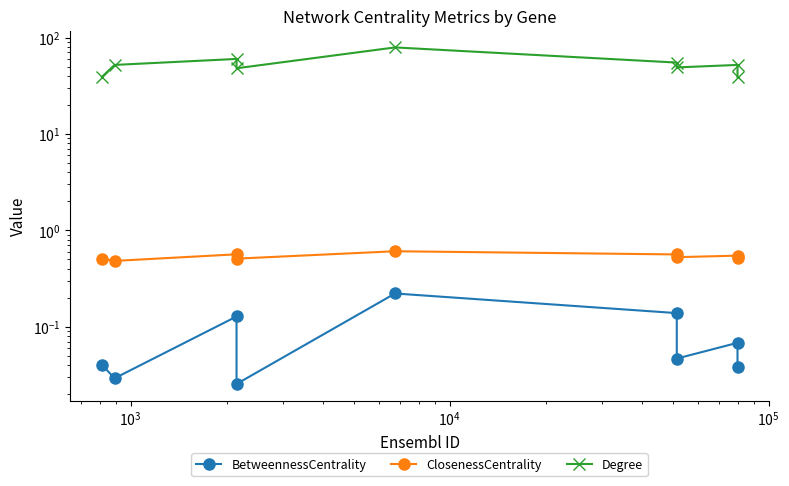

True or false: BetweennessCentrality and ClosenessCentrality intersect in this chart.

False